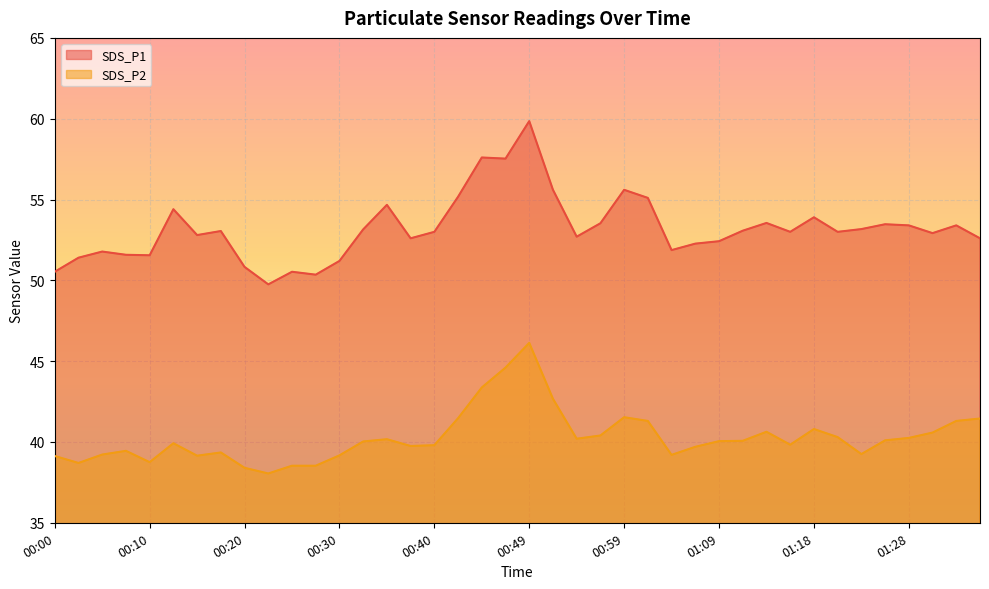

Reading right to left, extract all data points from this chart.

SDS_P1: 01:36=52.6	01:33=53.4	01:31=52.9	01:28=53.4	01:26=53.5	01:23=53.2	01:21=53.0	01:18=53.9	01:16=53.0	01:14=53.5	01:11=53.1	01:09=52.4	01:06=52.3	01:04=51.9	01:01=55.1	00:59=55.6	00:57=53.5	00:54=52.7	00:52=55.6	00:49=59.9	00:47=57.5	00:44=57.6	00:42=55.2	00:40=53.0	00:37=52.6	00:35=54.7	00:32=53.1	00:30=51.2	00:27=50.4	00:25=50.5	00:22=49.8	00:20=50.8	00:18=53.0	00:15=52.8	00:13=54.4	00:10=51.5	00:07=51.6	00:05=51.8	00:03=51.4	00:00=50.5
SDS_P2: 01:36=41.5	01:33=41.3	01:31=40.6	01:28=40.2	01:26=40.1	01:23=39.2	01:21=40.3	01:18=40.8	01:16=39.8	01:14=40.6	01:11=40.1	01:09=40.0	01:06=39.7	01:04=39.2	01:01=41.3	00:59=41.5	00:57=40.4	00:54=40.2	00:52=42.7	00:49=46.1	00:47=44.6	00:44=43.4	00:42=41.5	00:40=39.8	00:37=39.8	00:35=40.2	00:32=40.0	00:30=39.2	00:27=38.5	00:25=38.5	00:22=38.0	00:20=38.4	00:18=39.4	00:15=39.1	00:13=39.9	00:10=38.8	00:07=39.5	00:05=39.2	00:03=38.7	00:00=39.1